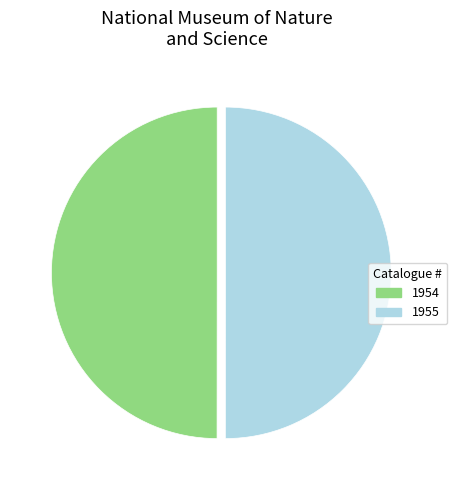

Does any single category account for the majority?

Yes